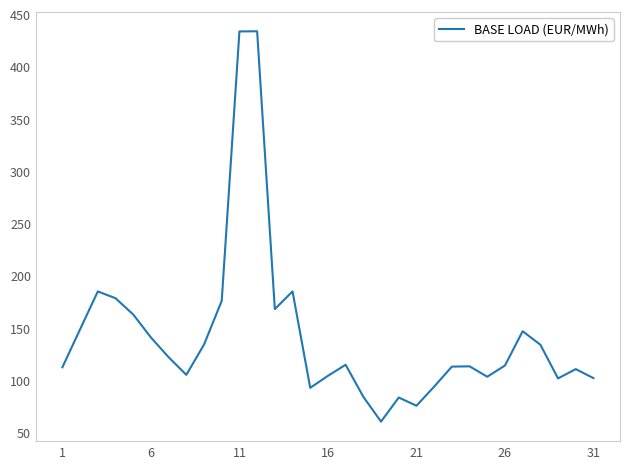

What is the difference between the maximum and minimum values?

373.4